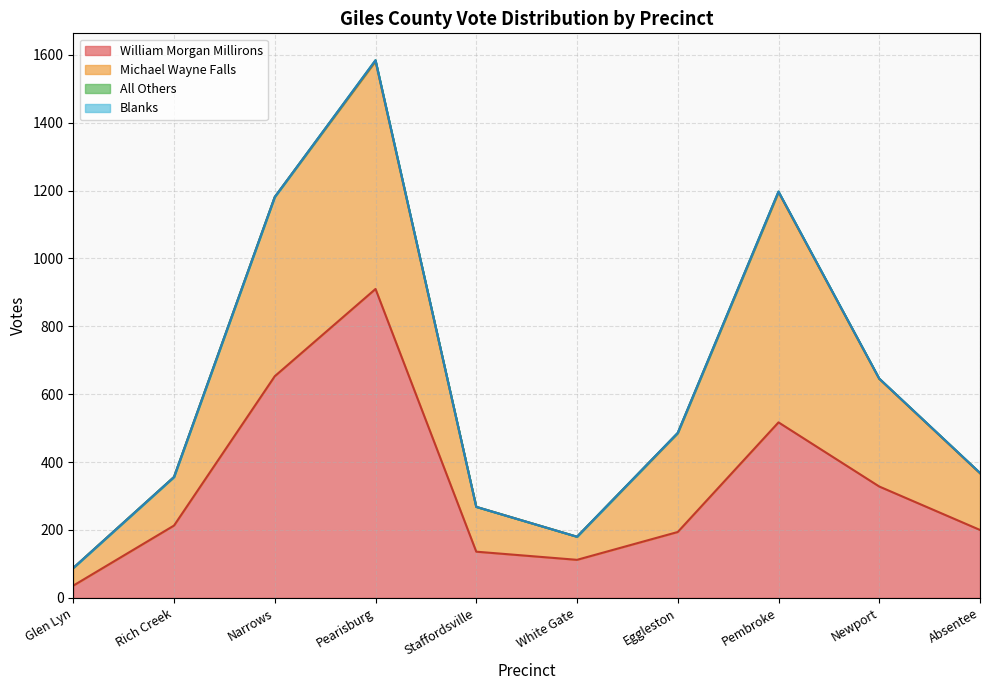

Reading right to left, extract all data points from this chart.

William Morgan Millirons: Absentee=200	Newport=328	Pembroke=517	Eggleston=194	White Gate=112	Staffordsville=136	Pearisburg=910	Narrows=653	Rich Creek=213	Glen Lyn=36
Michael Wayne Falls: Absentee=167	Newport=317	Pembroke=678	Eggleston=291	White Gate=68	Staffordsville=132	Pearisburg=671	Narrows=528	Rich Creek=143	Glen Lyn=52
All Others: Absentee=1	Newport=1	Pembroke=2	Eggleston=1	White Gate=0	Staffordsville=0	Pearisburg=3	Narrows=0	Rich Creek=0	Glen Lyn=0
Blanks: Absentee=0	Newport=0	Pembroke=0	Eggleston=0	White Gate=0	Staffordsville=0	Pearisburg=0	Narrows=0	Rich Creek=0	Glen Lyn=0